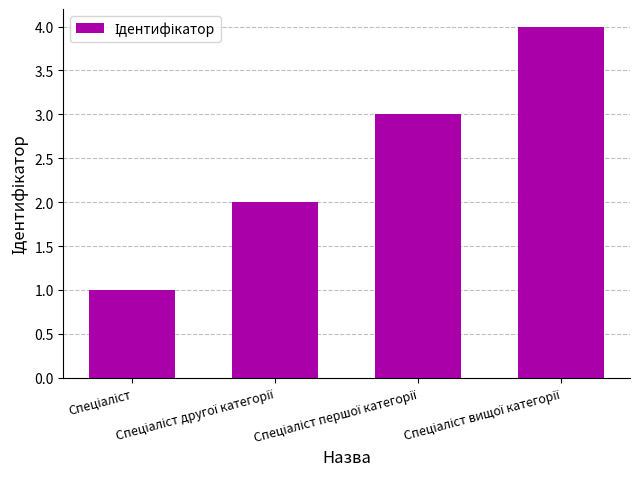

How many series are shown in this chart?

1